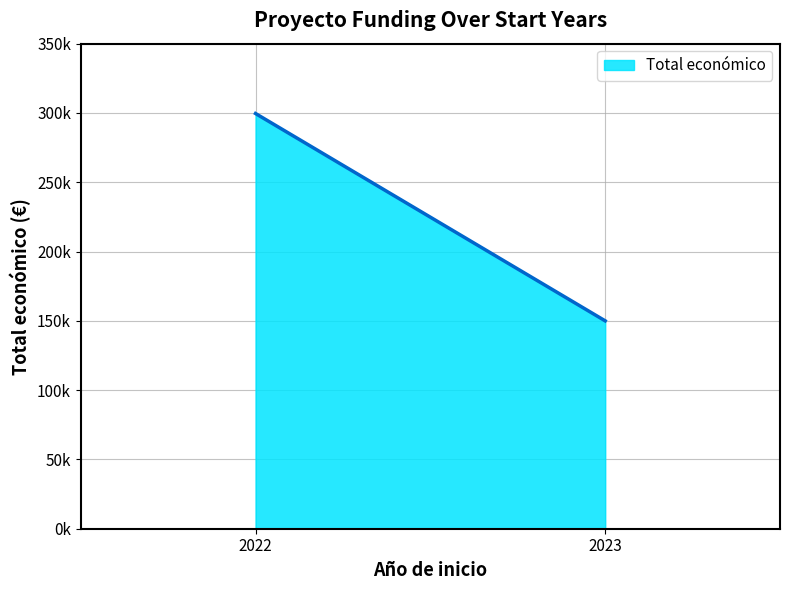

Is this an area chart (filled region under the line)?

Yes